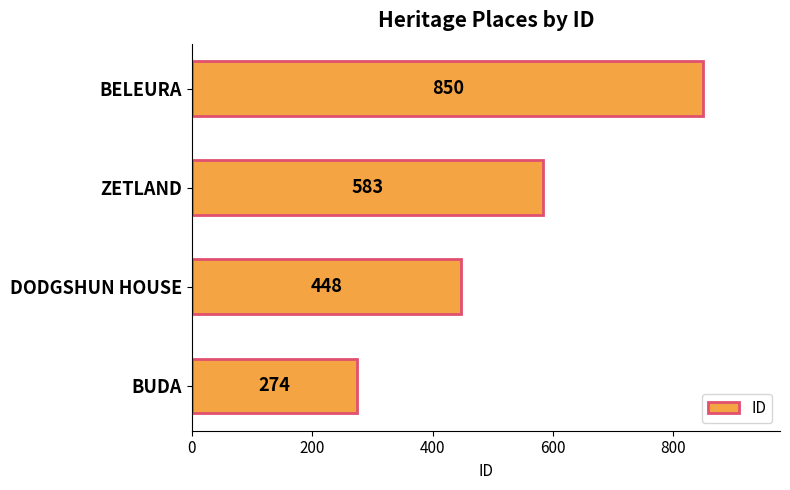

What is the minimum value shown in the chart?

274